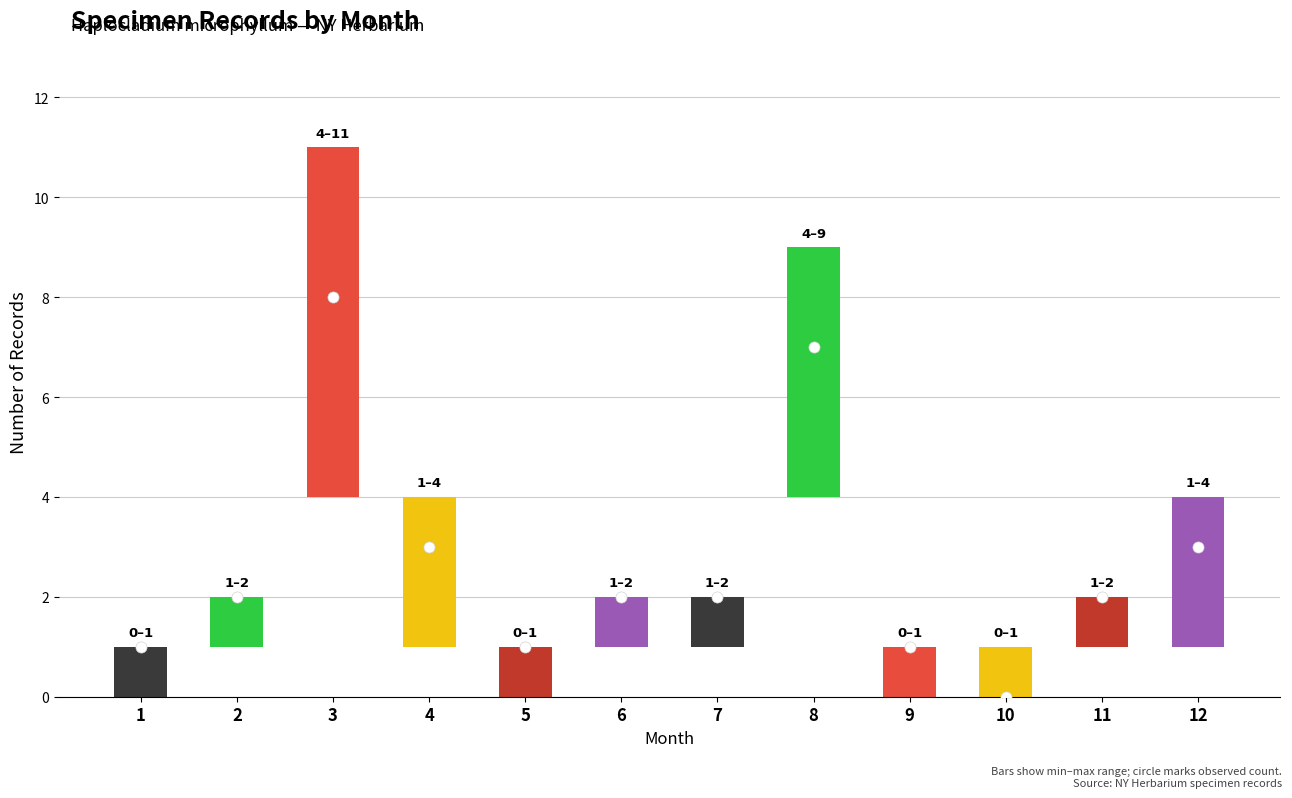

What is the difference between the maximum and second lowest values?

6